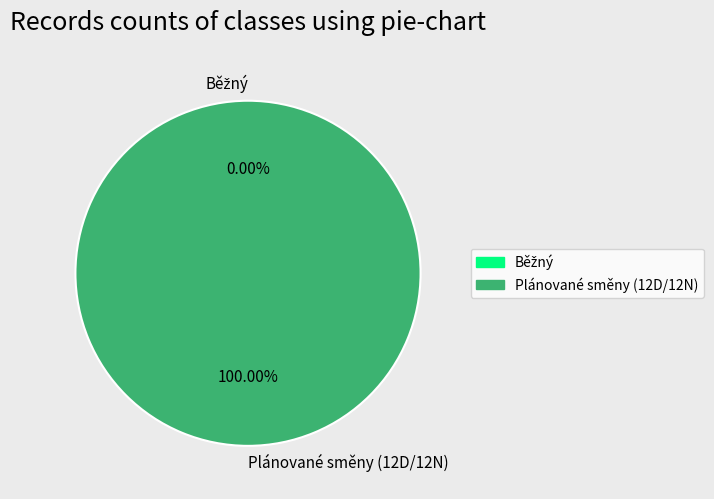

Is the sum of Běžný and Plánované směny (12D/12N) greater than half?

Yes